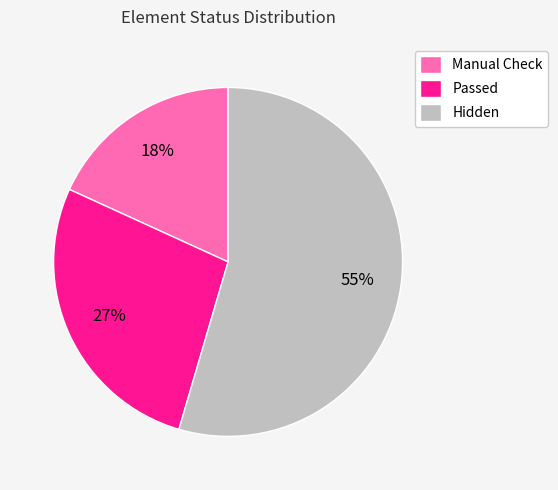

Which category has the biggest portion of the pie?

Hidden